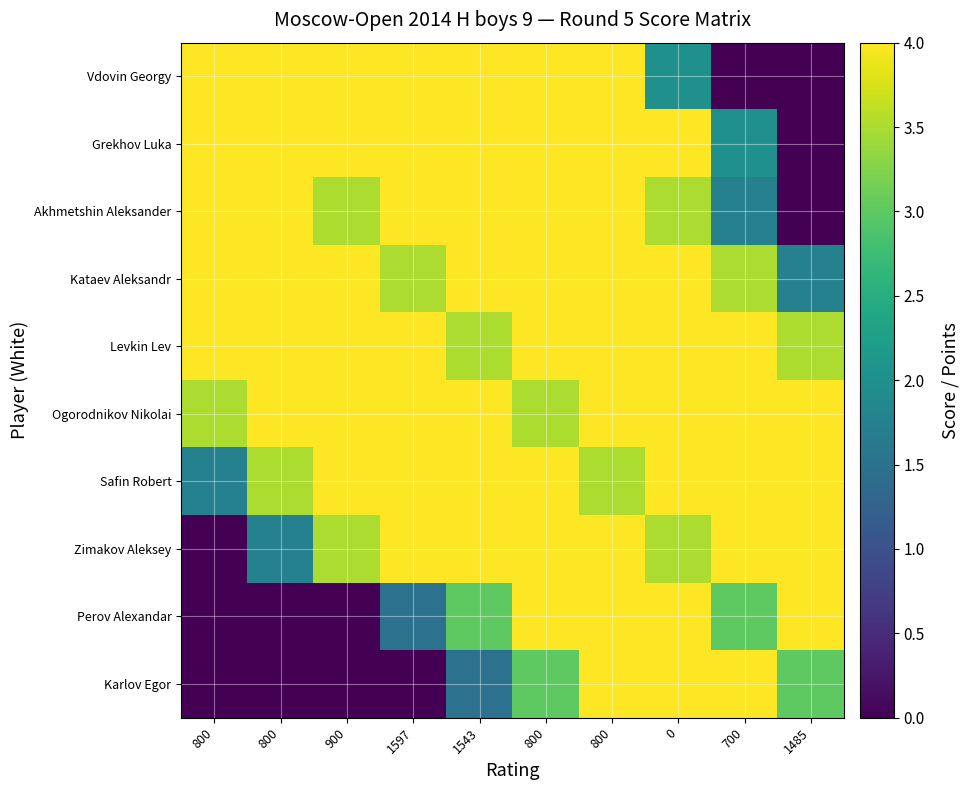

List the series in order of their peak value, lowest first.

Vdovin Georgy, Grekhov Luka, Akhmetshin Aleksander, Kataev Aleksandr, Levkin Lev, Ogorodnikov Nikolai, Safin Robert, Zimakov Aleksey, Perov Alexandar, Karlov Egor